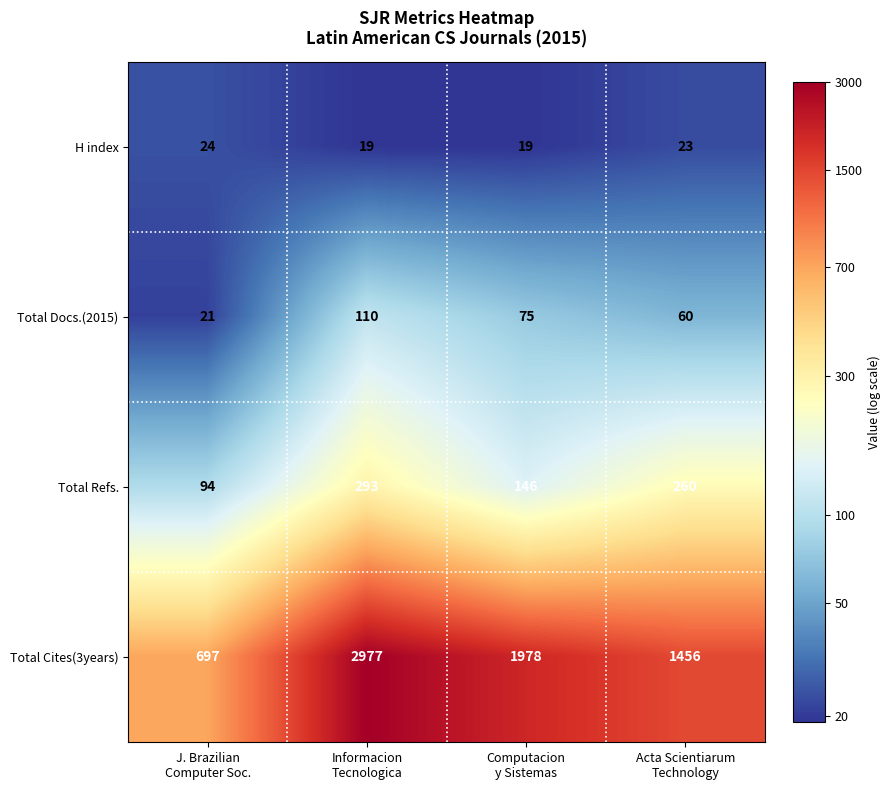

Which series has the largest total across all categories?

Total Cites(3years)